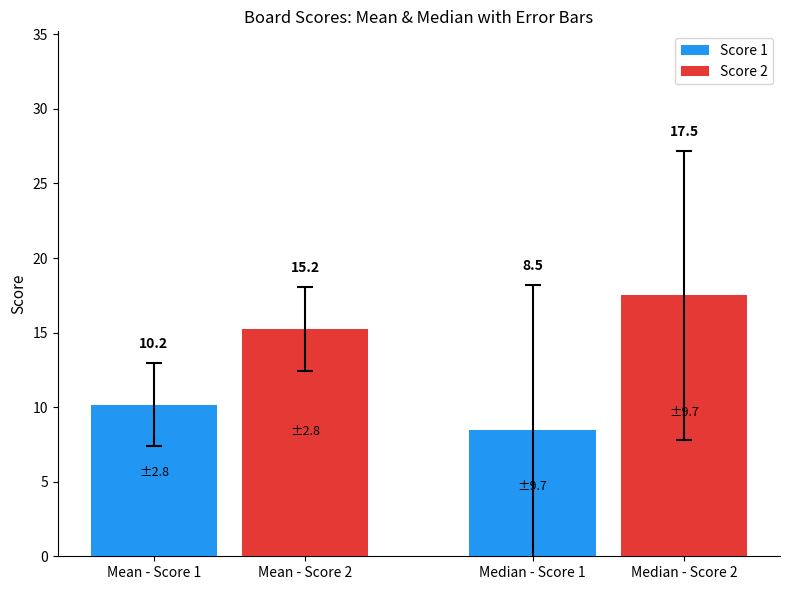

Does the chart contain stacked bars?

No